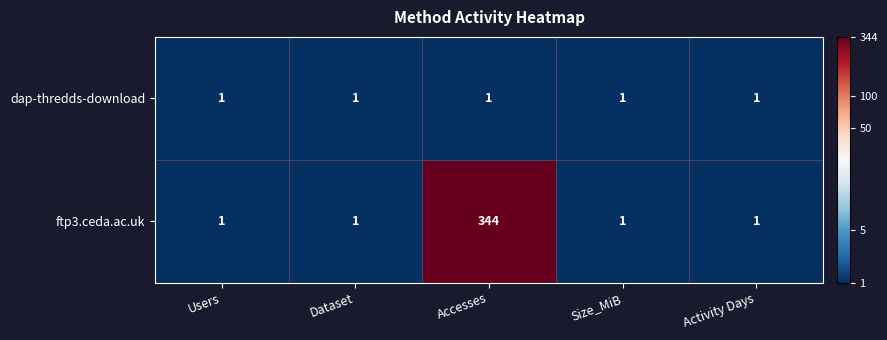

What is the difference between the maximum and second lowest values in the ftp3.ceda.ac.uk series?

343